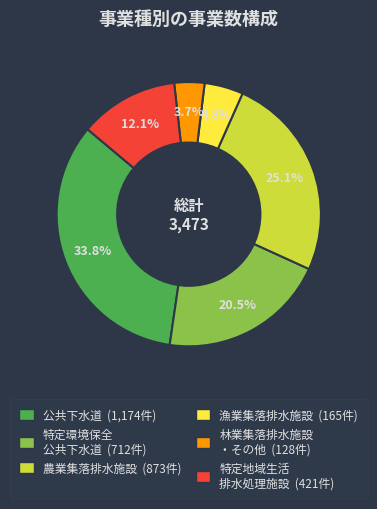

Is there a majority slice in this chart?

No